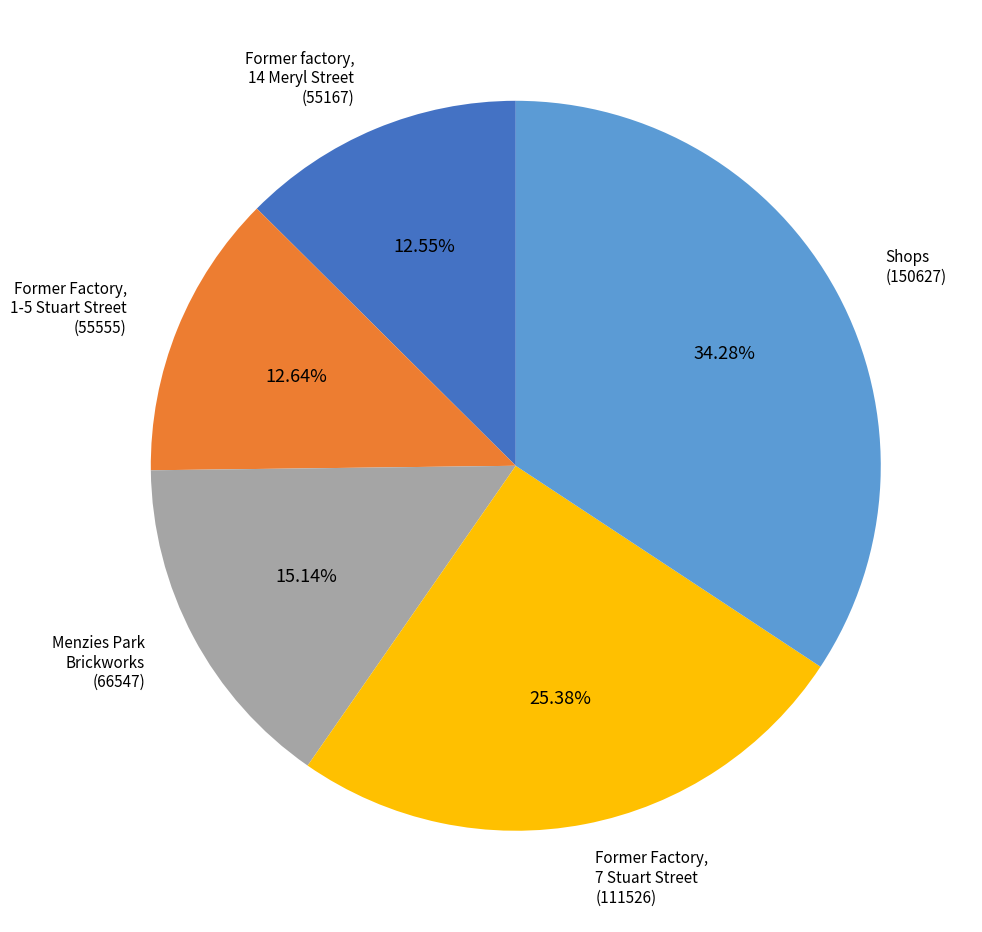

Rank the categories by value from lowest to highest.

Former factory, 14 Meryl Street, Former Factory, 1-5 Stuart Street, Menzies Park Brickworks, Former Factory, 7 Stuart Street, Shops